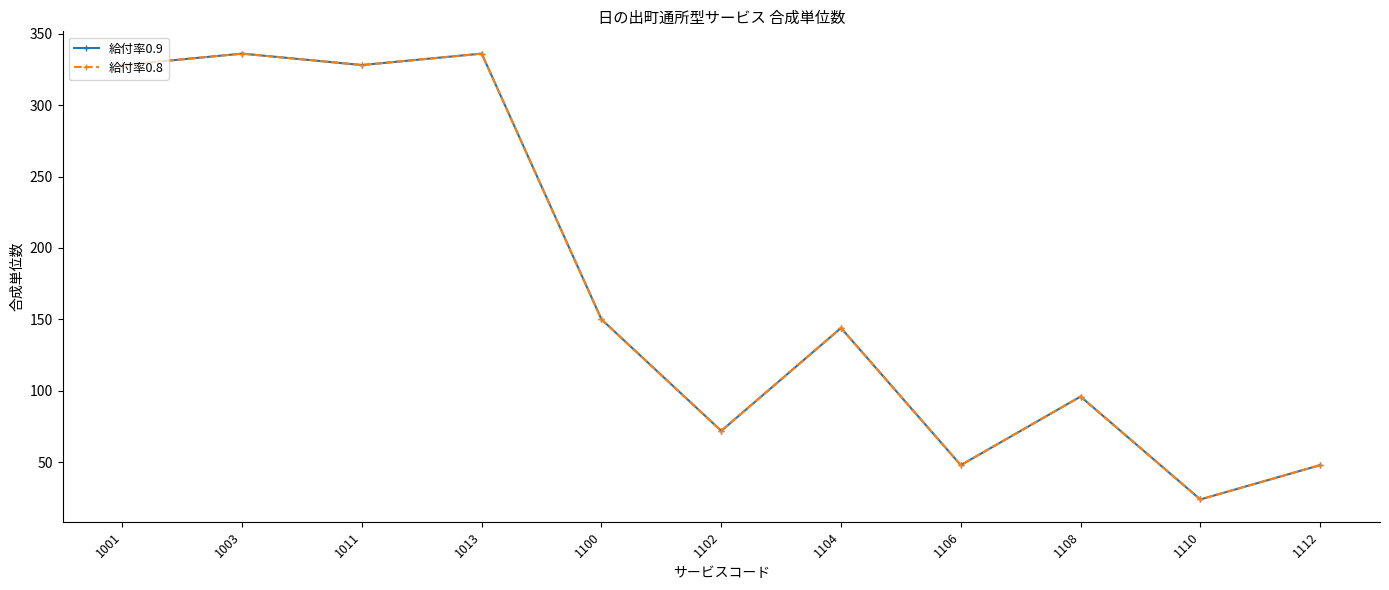

What is the sum of all 給付率0.9 values?

1910